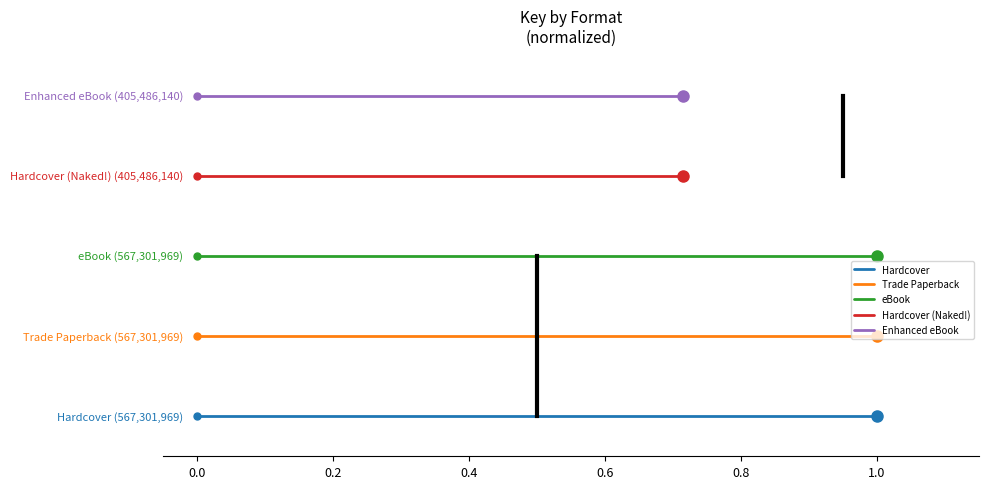

What is the spread (max minus min) of values at 0.0?

4